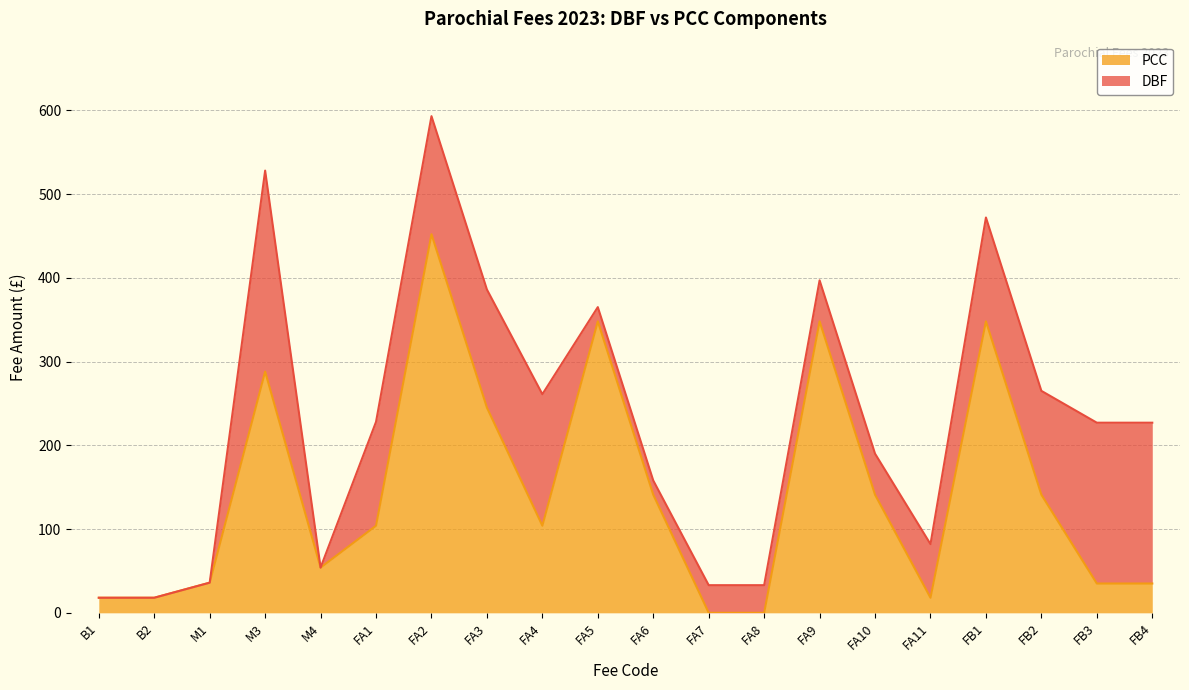

What is the change in value from FA4 to FB4?

-69